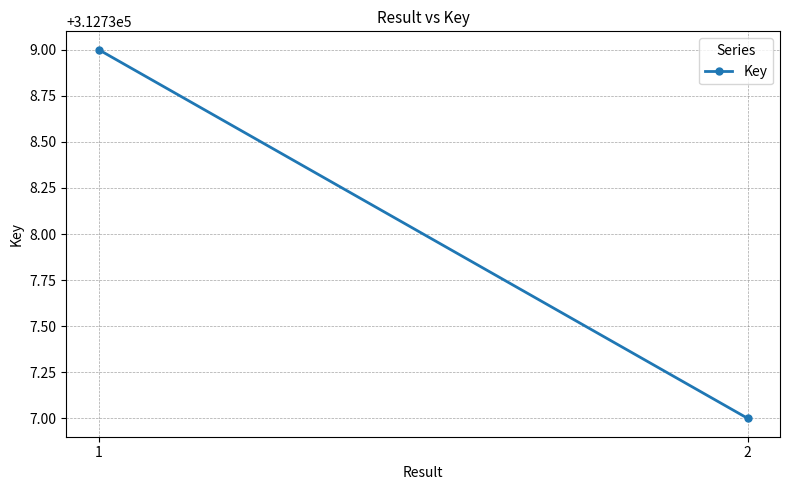

Is it true that the value at 1 is 513076?

False